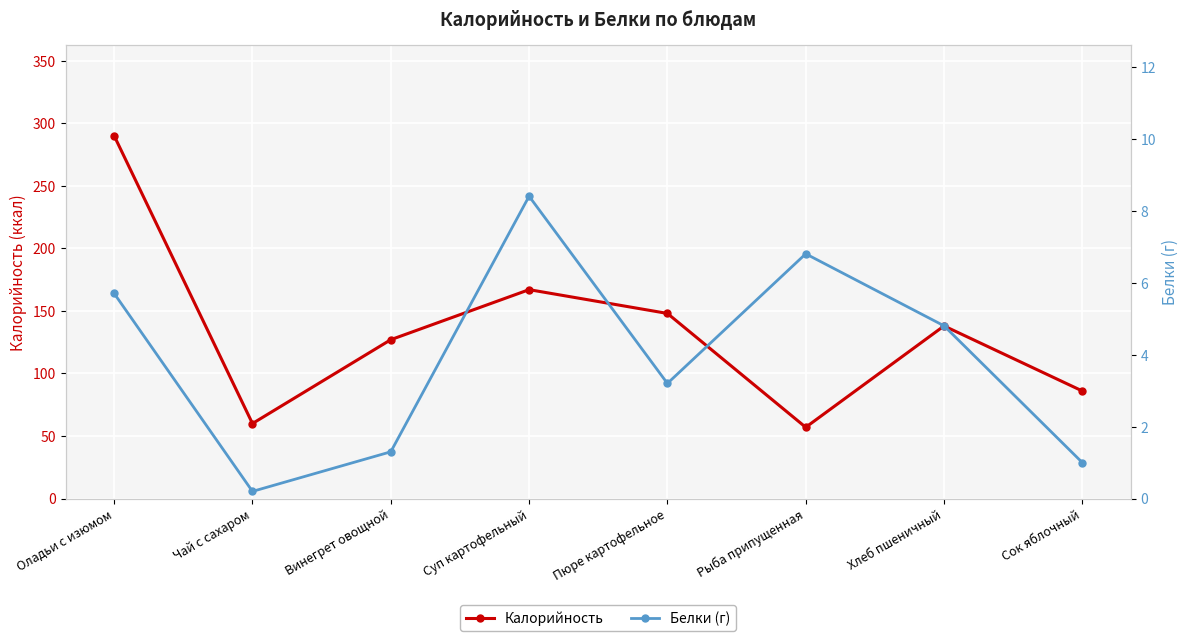

Reading left to right, extract all data points from this chart.

Калорийность: Оладьи с изюмом=290.0	Чай с сахаром=60.0	Винегрет овощной=127.0	Суп картофельный=167.0	Пюре картофельное=148.0	Рыба припущенная=57.0	Хлеб пшеничный=138.0	Сок яблочный=86.0
Белки (г): Оладьи с изюмом=5.7	Чай с сахаром=0.2	Винегрет овощной=1.3	Суп картофельный=8.4	Пюре картофельное=3.2	Рыба припущенная=6.8	Хлеб пшеничный=4.8	Сок яблочный=1.0